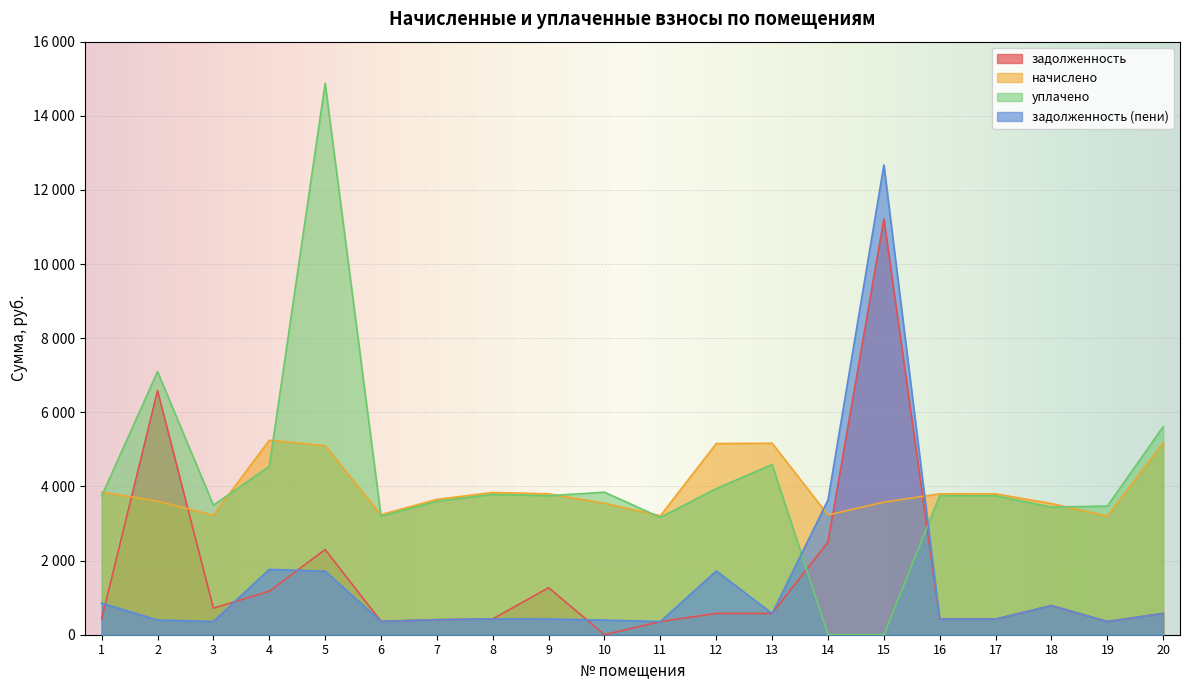

True or false: задолженность (пени) has a value of 2810.4 at 4.

False